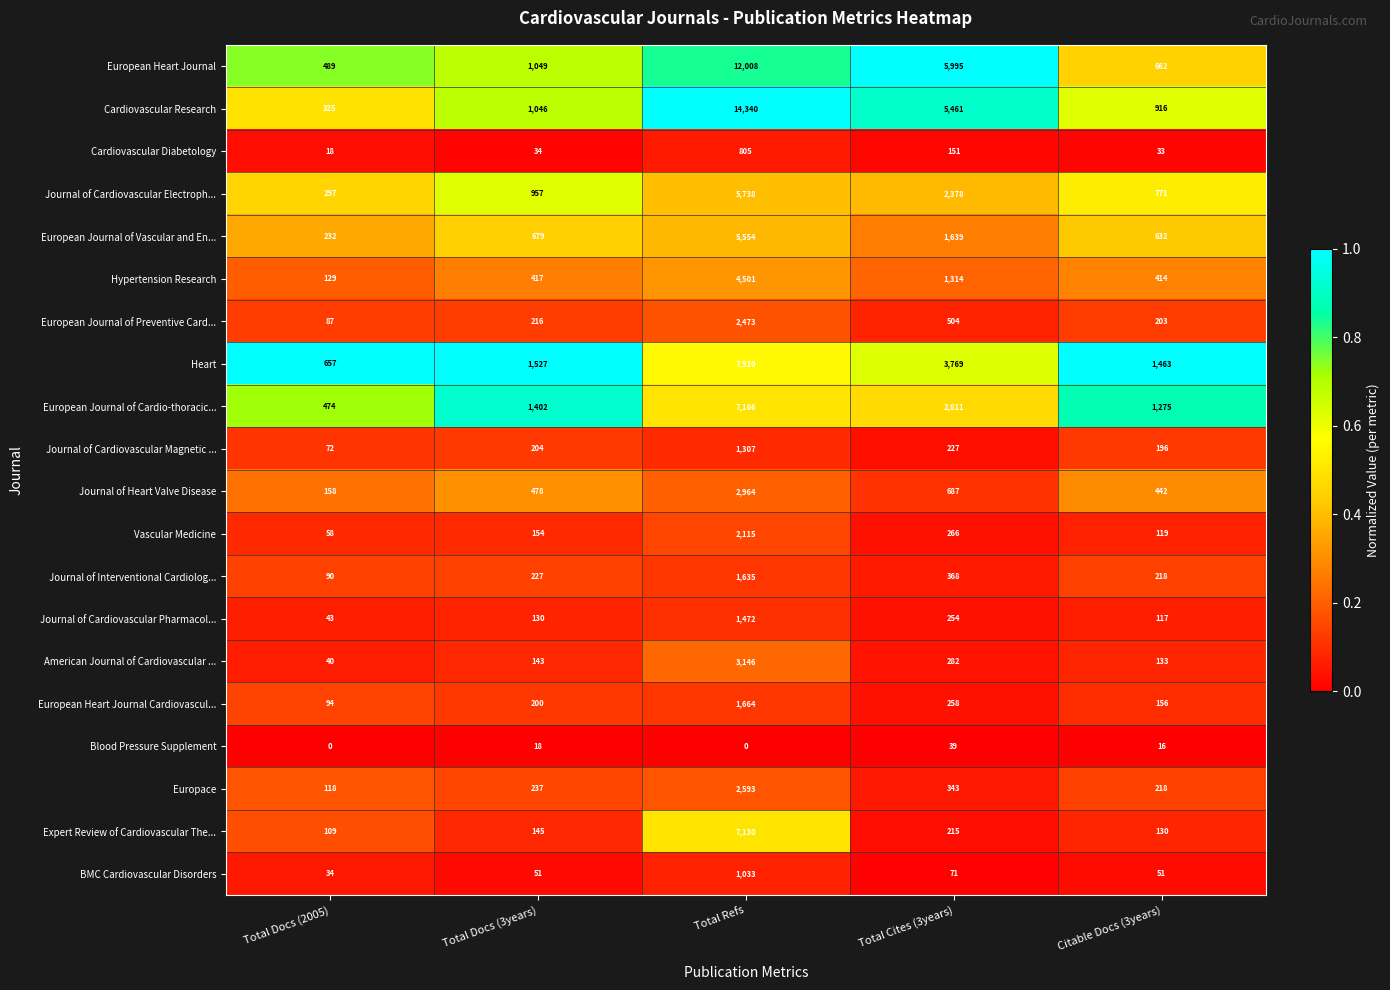

How many data points does each series have?

5